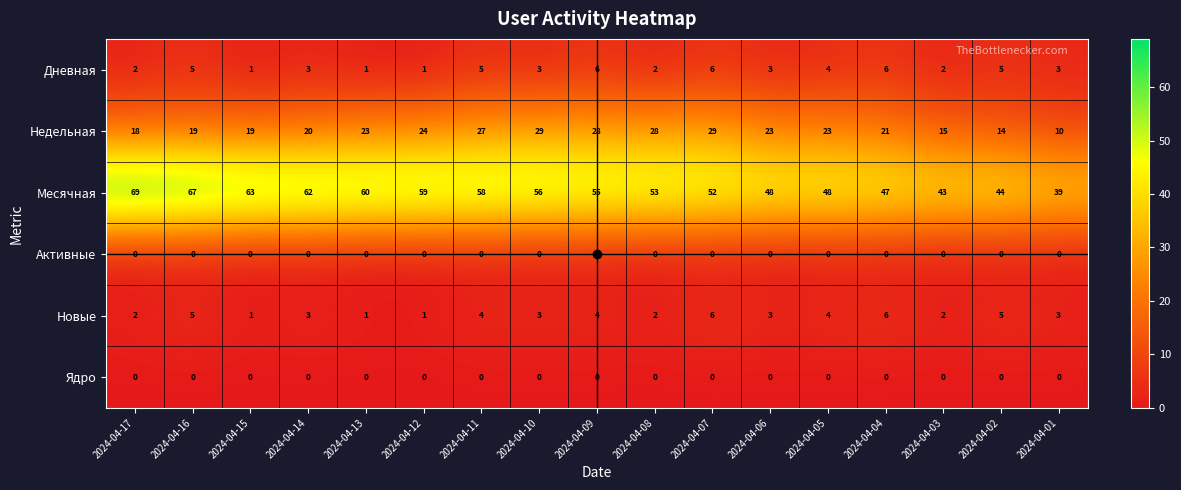

Is it true that Дневная equals 3 at 2024-04-11?

False